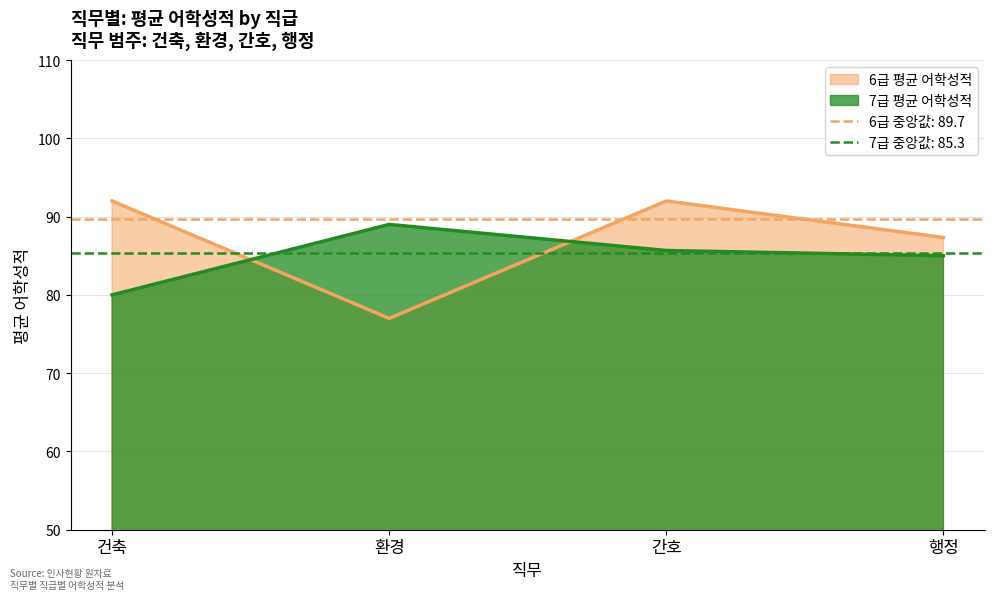

At which category is the sum across all series the highest?

간호